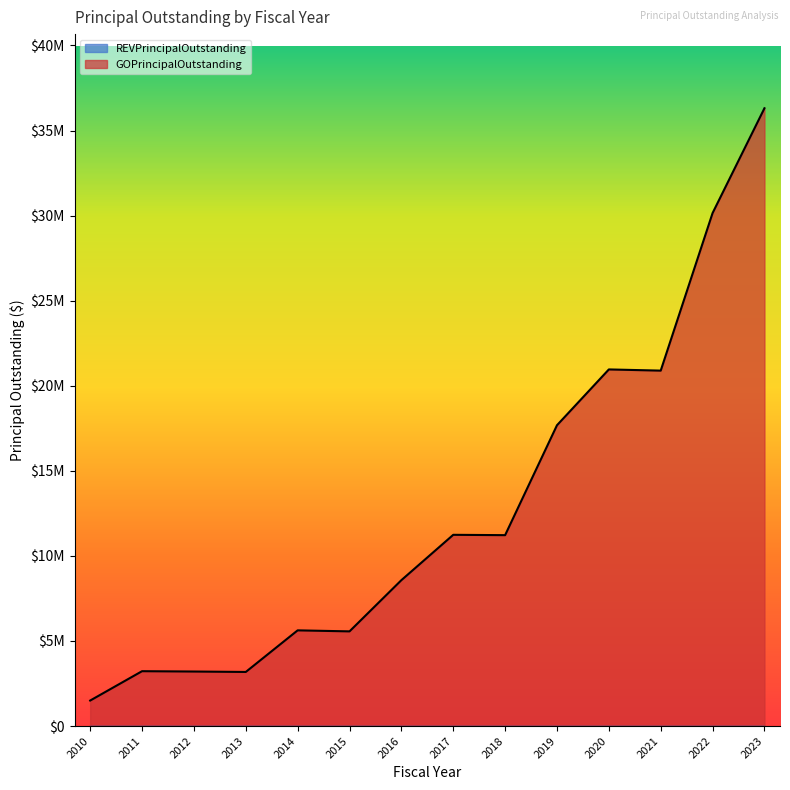

Reading right to left, transcribe all the data shown in this chart.

36310000	30150000	20890000	20960000	17680000	11220000	11240000	8575000	5565000	5625000	3180000	3205000	3225000	1500000